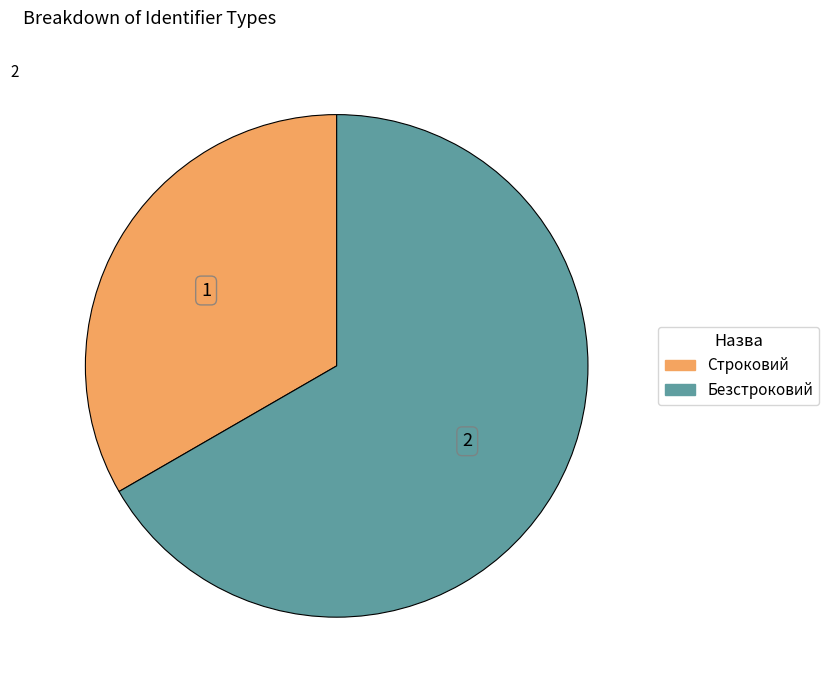

How many segments does this pie chart have?

2